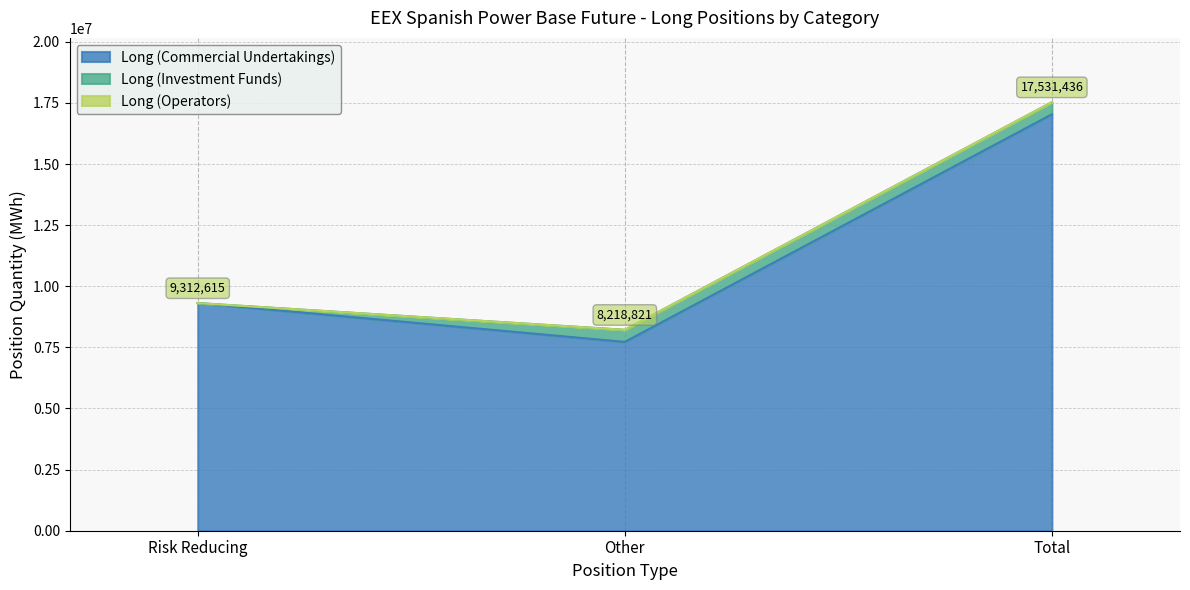

What is the value of the Long (Commercial Undertakings) point at the 3rd from the left?

17036257